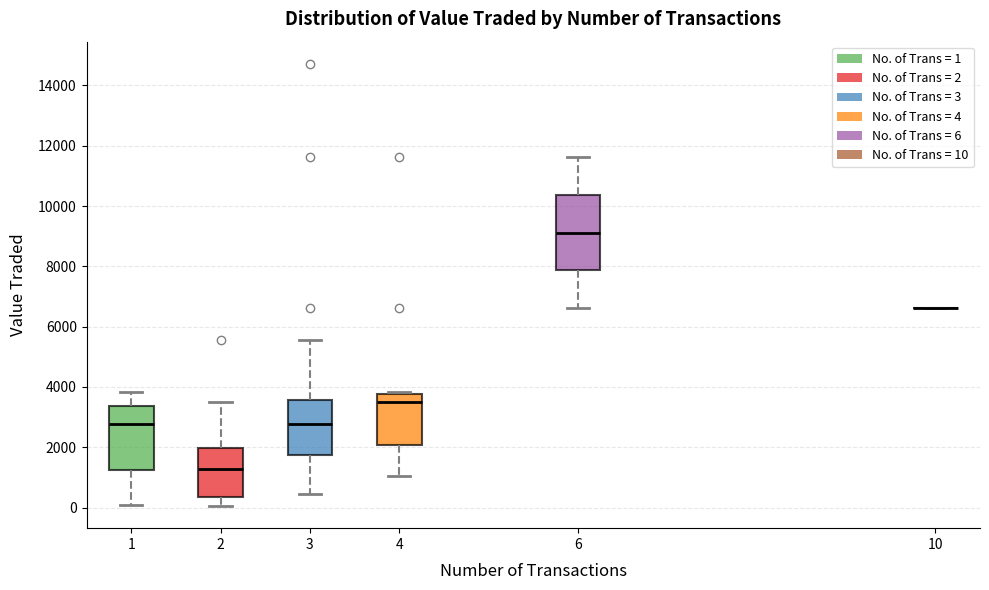

Reading left to right, read every box against the y-axis: the position of its median line, the range the box covers, and the ends of its whiskers. The values are not printed on the chart, so give them approximately, as read against the axis.

1: median 2800, box 1200 to 3400, whiskers 0 to 3800
2: median 1200, box 400 to 2000, whiskers 0 to 3400
3: median 2800, box 1800 to 3600, whiskers 400 to 5600
4: median 3400, box 2000 to 3800, whiskers 1000 to 3800 (just above the box's upper edge)
6: median 9200, box 7800 to 10400, whiskers 6600 to 11600
10: box collapsed to a line at 6600, whiskers 6600 to 6600